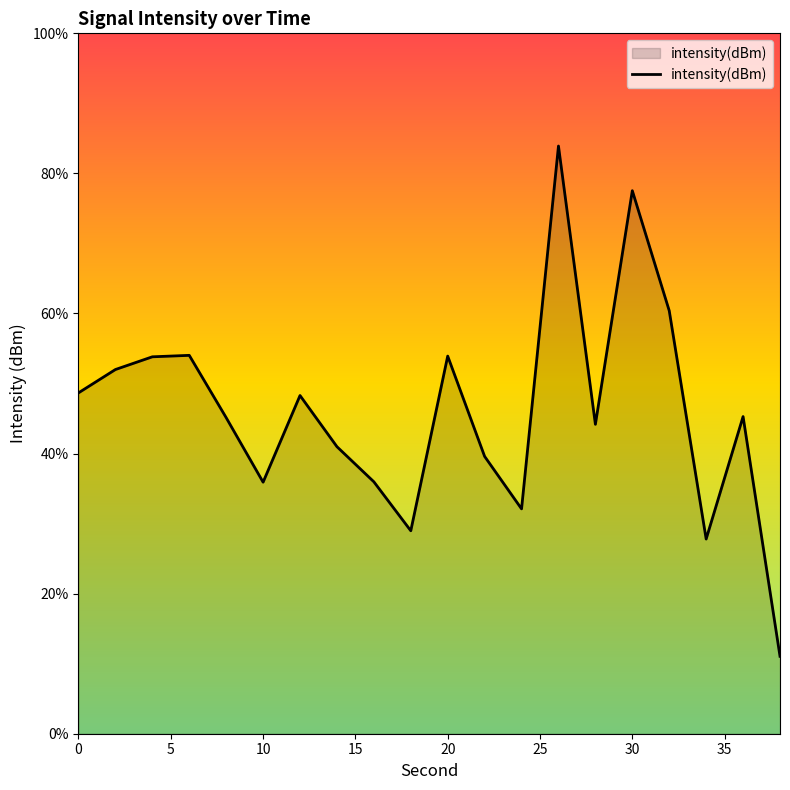

Does the chart display data point markers on the line(s)?

No